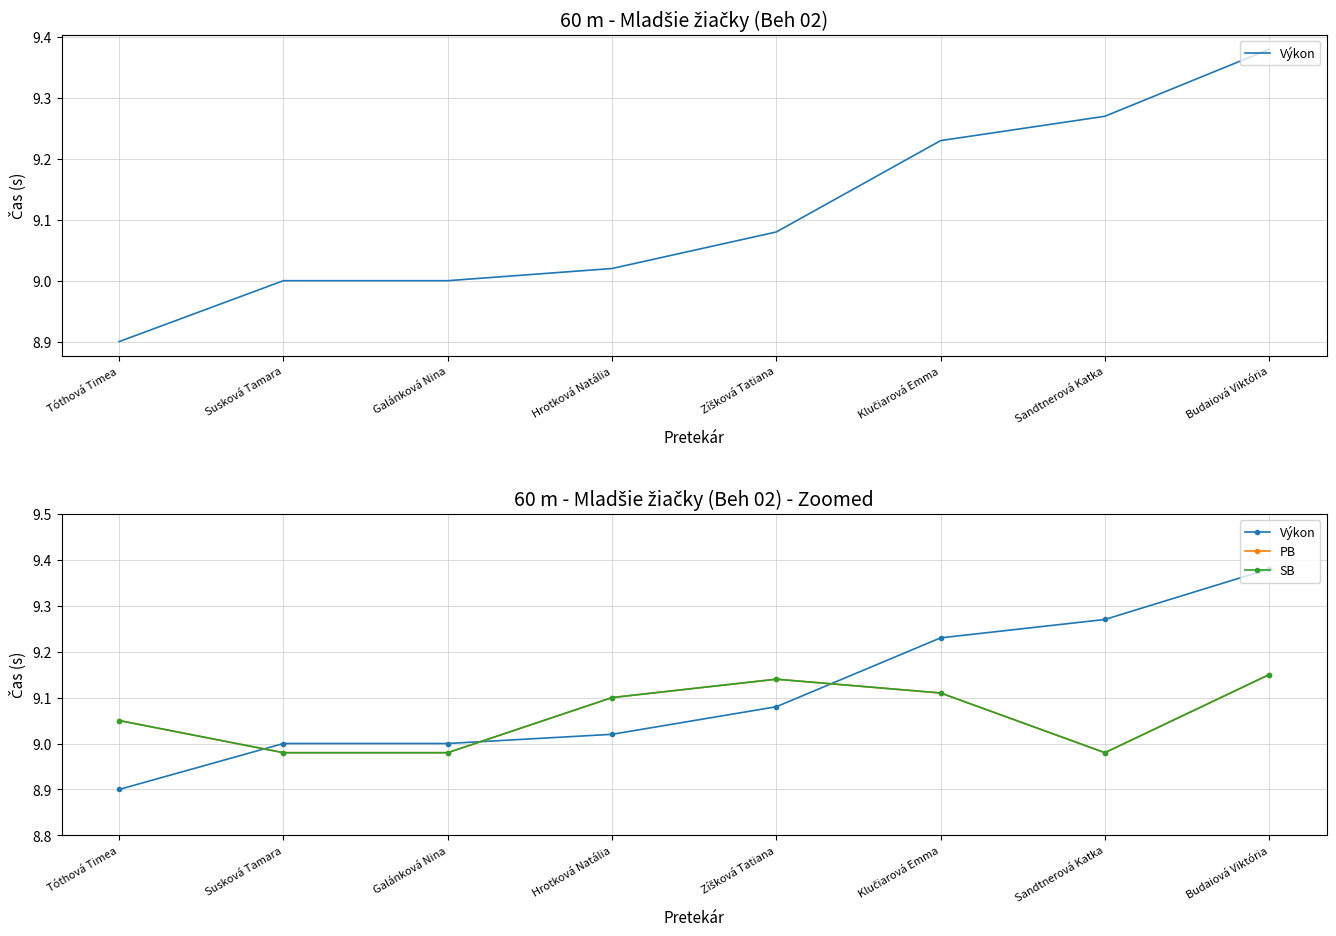

How many SB values are between 8 and 9?

3